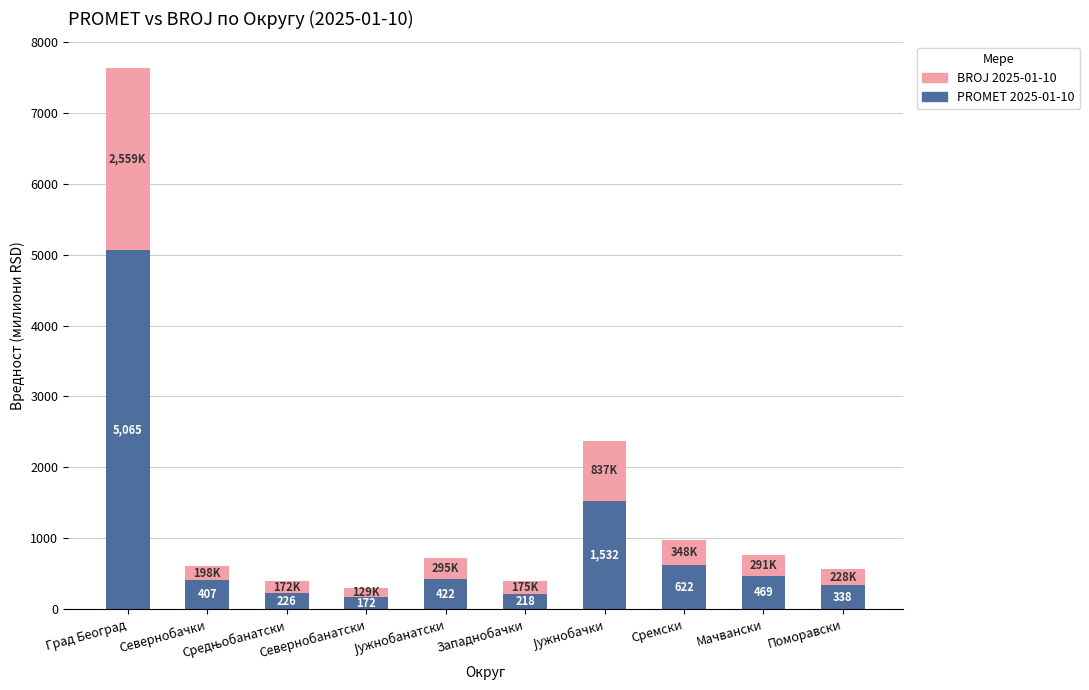

At which category is the sum across all series the highest?

Град Београд